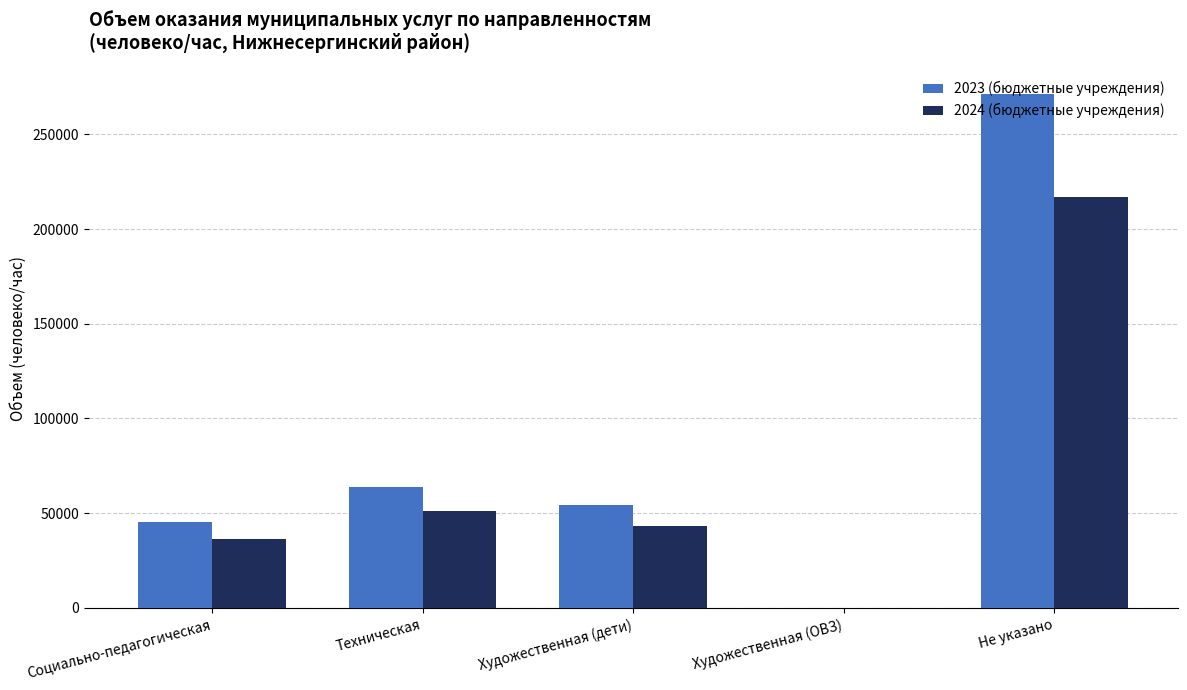

Which series changed the most between Социально-педагогическая and Техническая?

2023 (бюджетные учреждения)